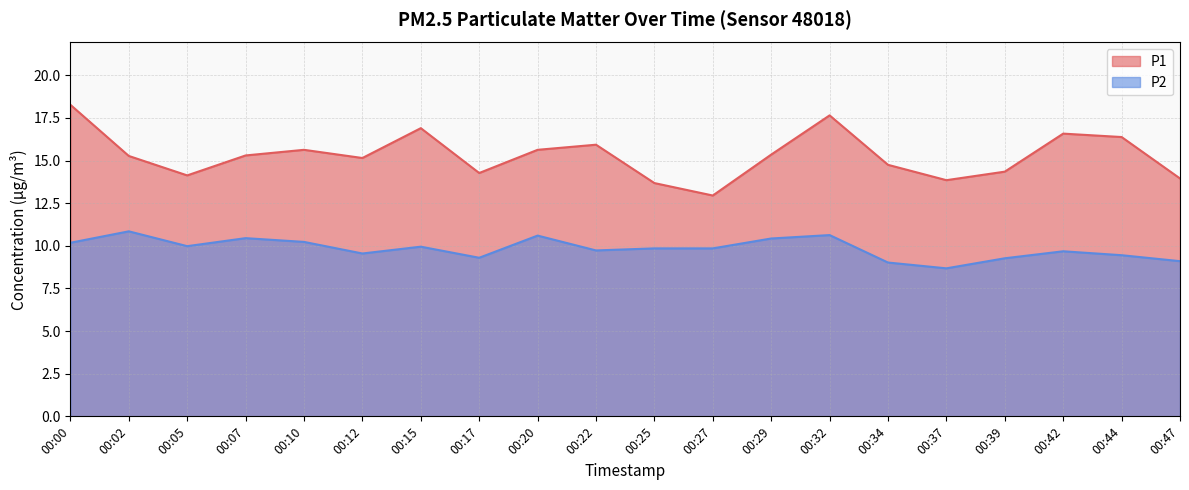

Between 00:17 and 00:20, which series saw the biggest shift?

P1